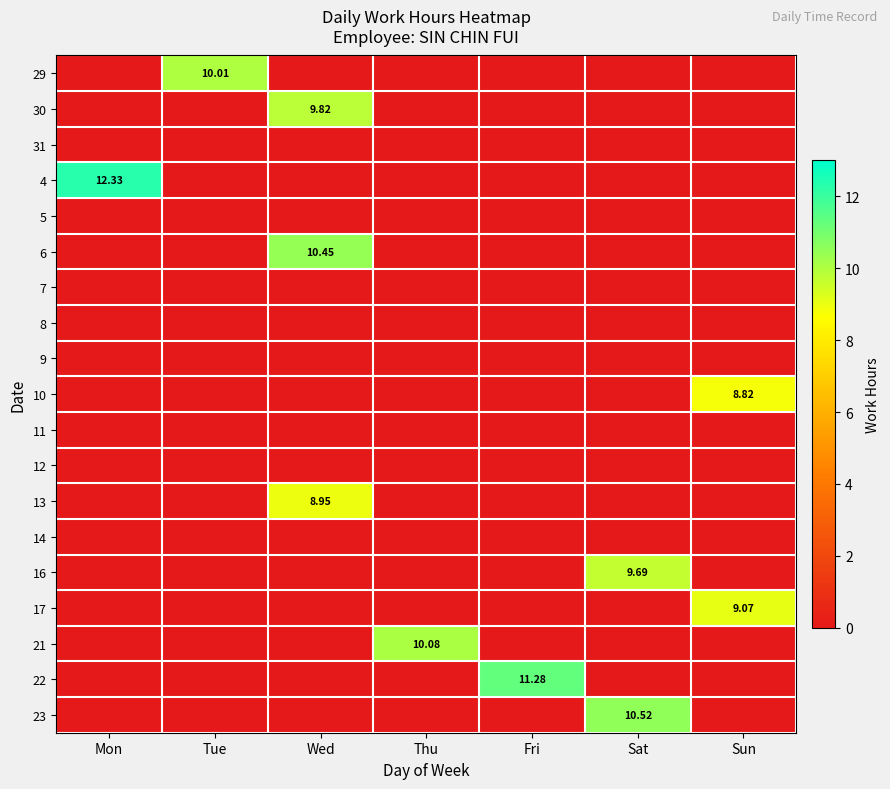

What is the greatest value displayed?

12.3